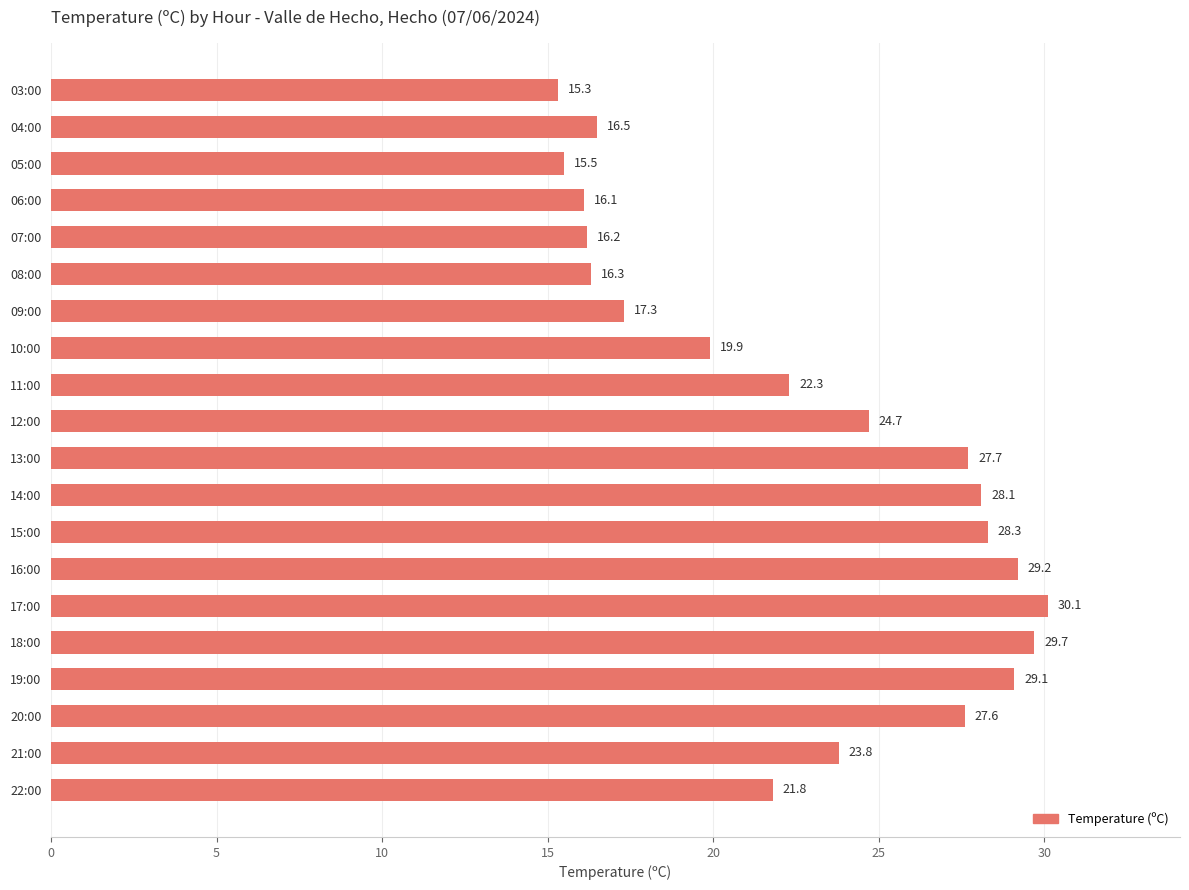

What is the change in value from 19:00 to 13:00?

-1.4